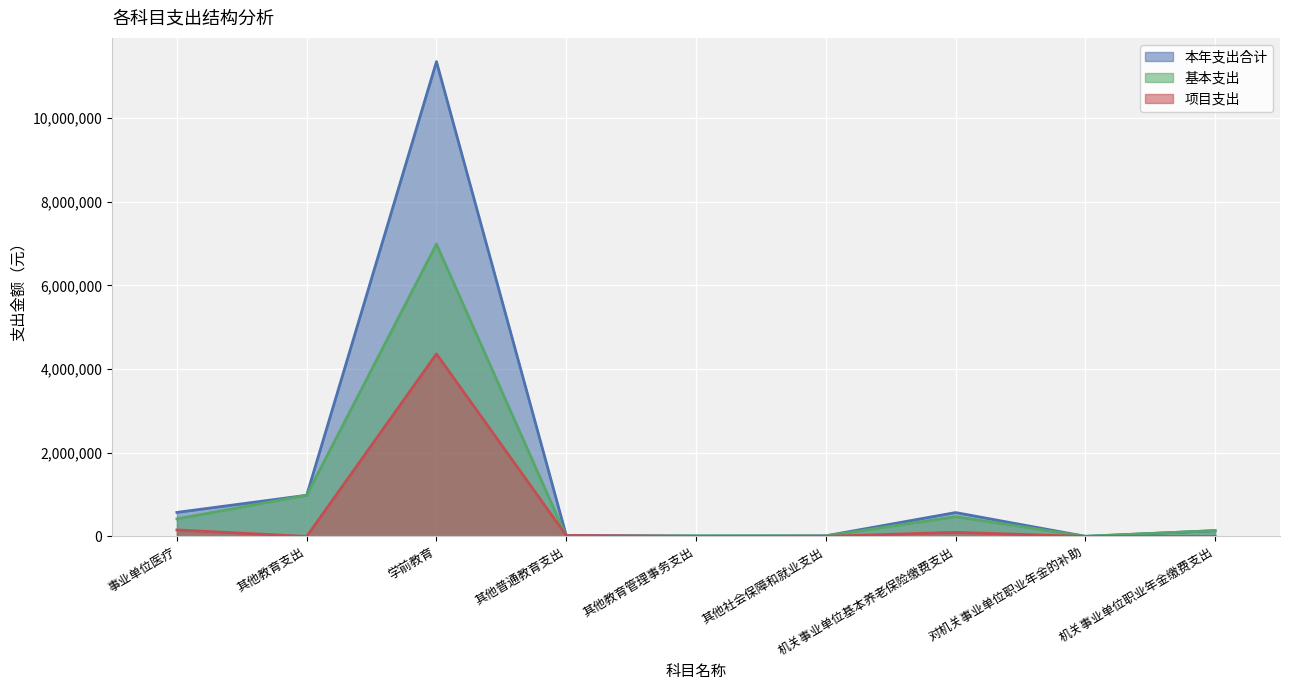

How many series are shown in this chart?

3